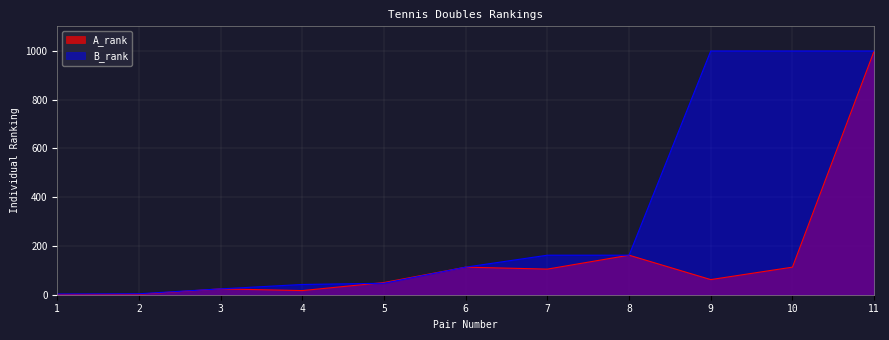

What is the maximum value for A_rank?

999